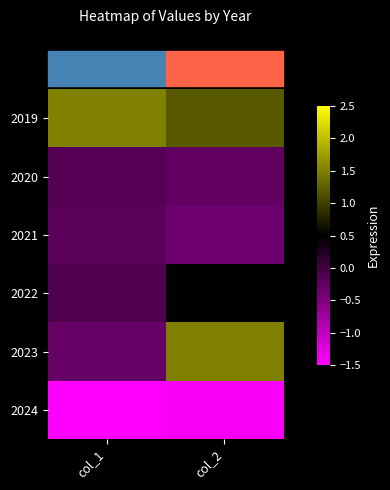

What is the total value across all series at col_1?

-1.1